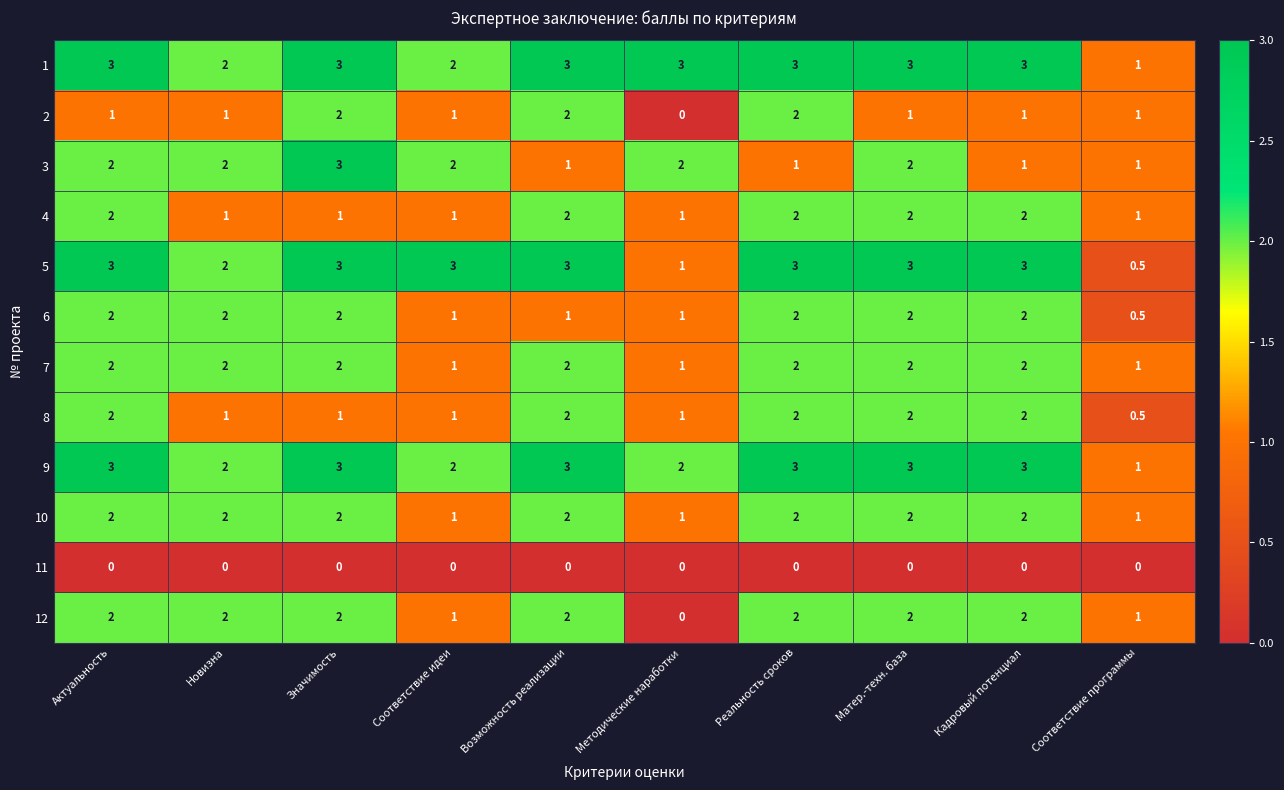

What is the total value across all series at Значимость?

24.0